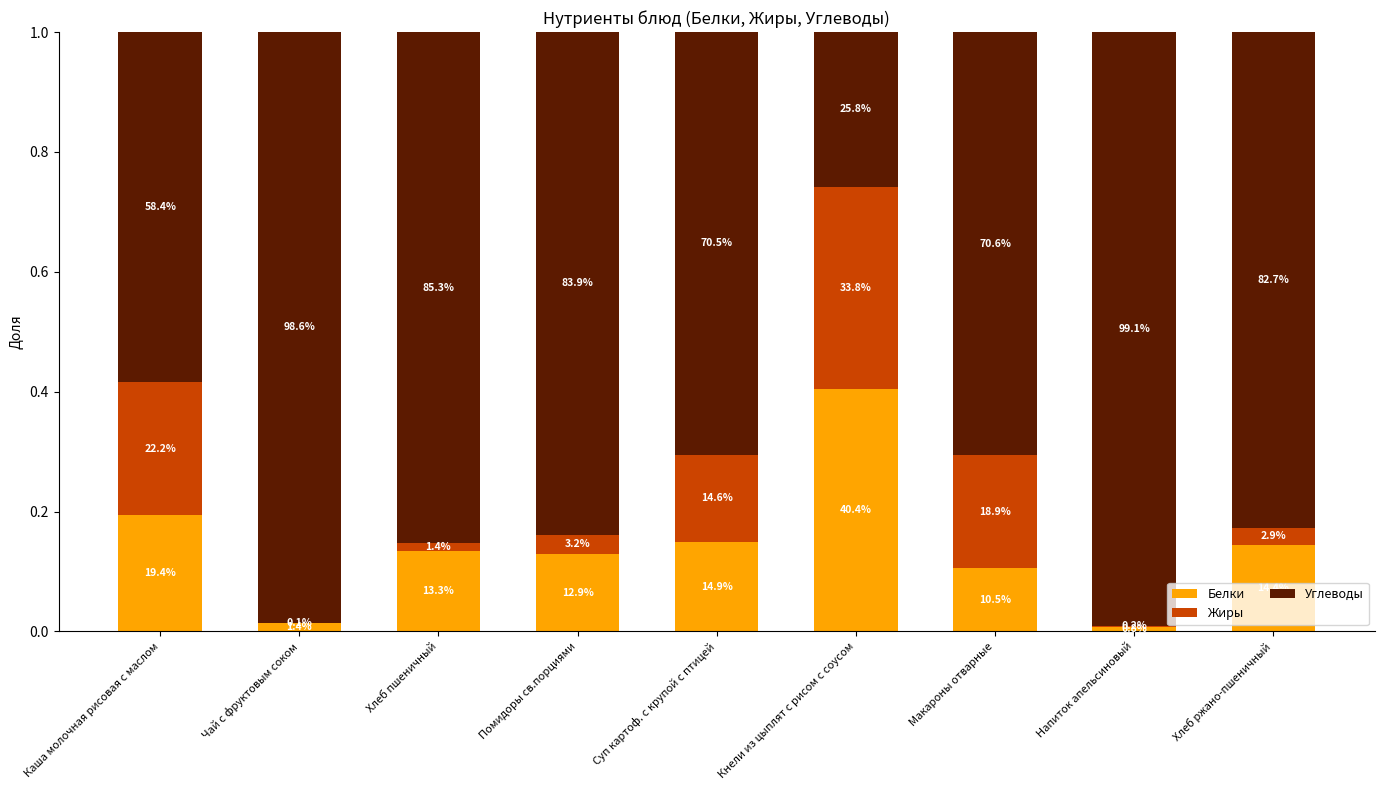

Between Хлеб пшеничный and Макароны отварные, which series saw the biggest shift?

Жиры